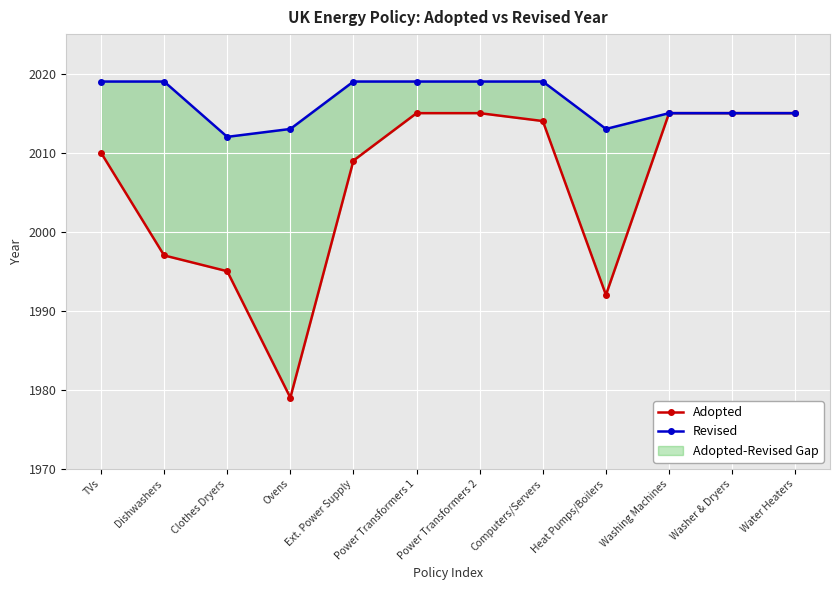

What is the sum of the Adopted values at Ext. Power Supply and TVs?

4019